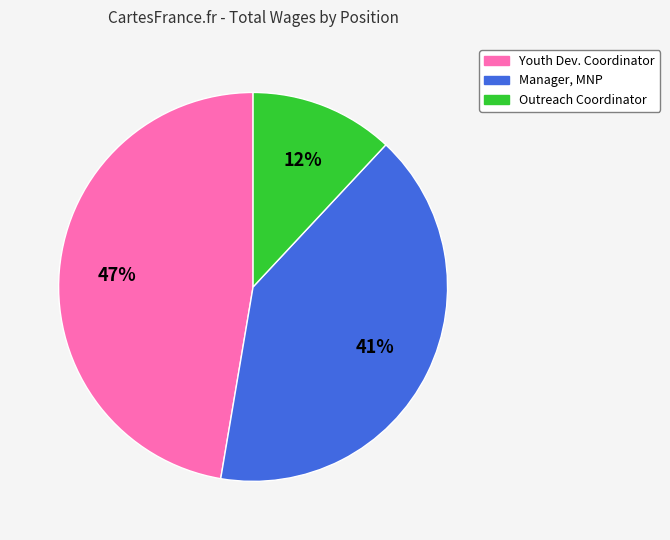

To the nearest percent, what is the difference between the largest and smallest slice percentages?

35%